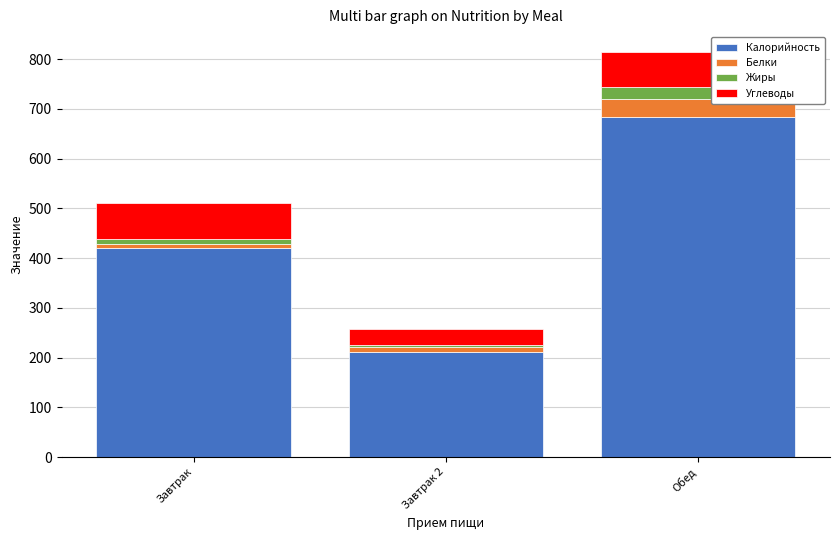

True or false: Калорийность has a value of 358.5 at Обед.

False